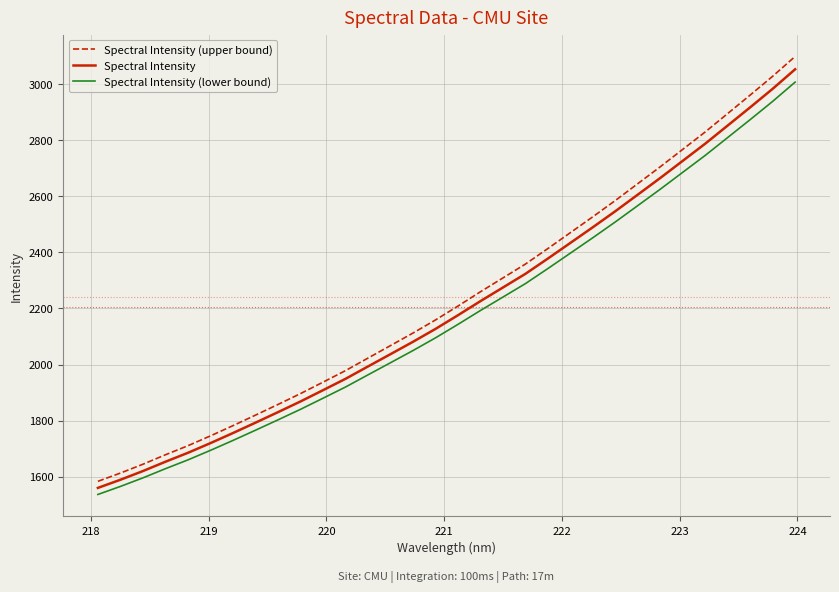

True or false: Spectral Intensity (upper bound) and Spectral Intensity (lower bound) cross at least once.

False